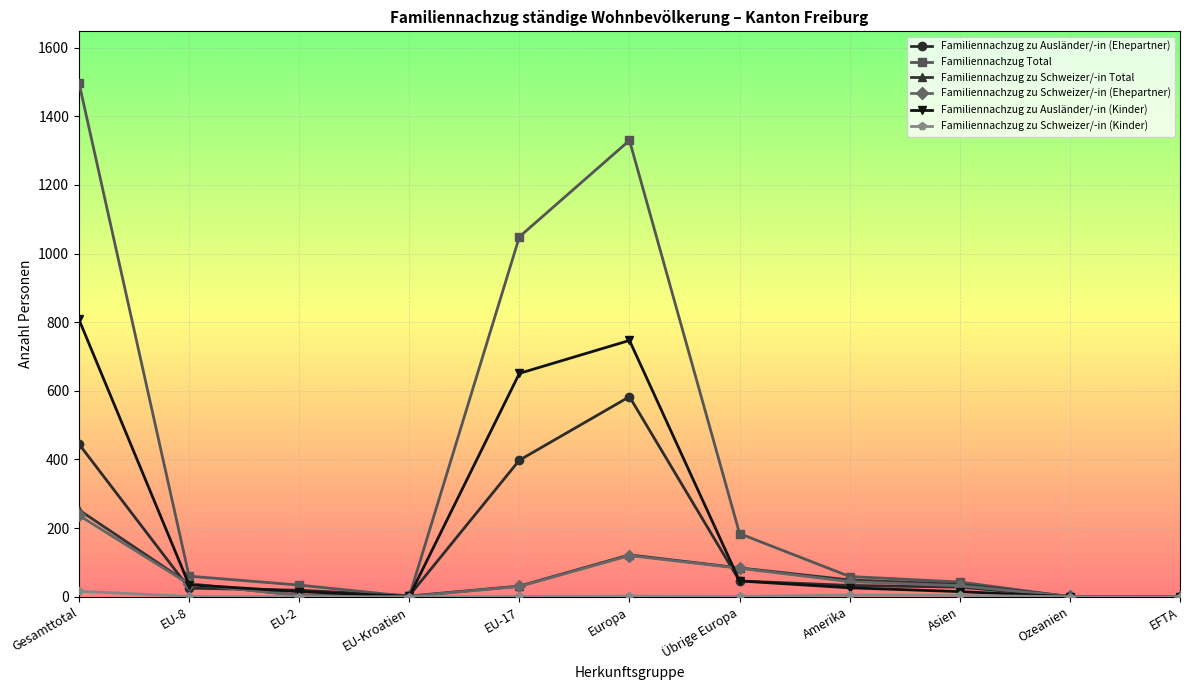

How many distinct data groups are displayed?

6